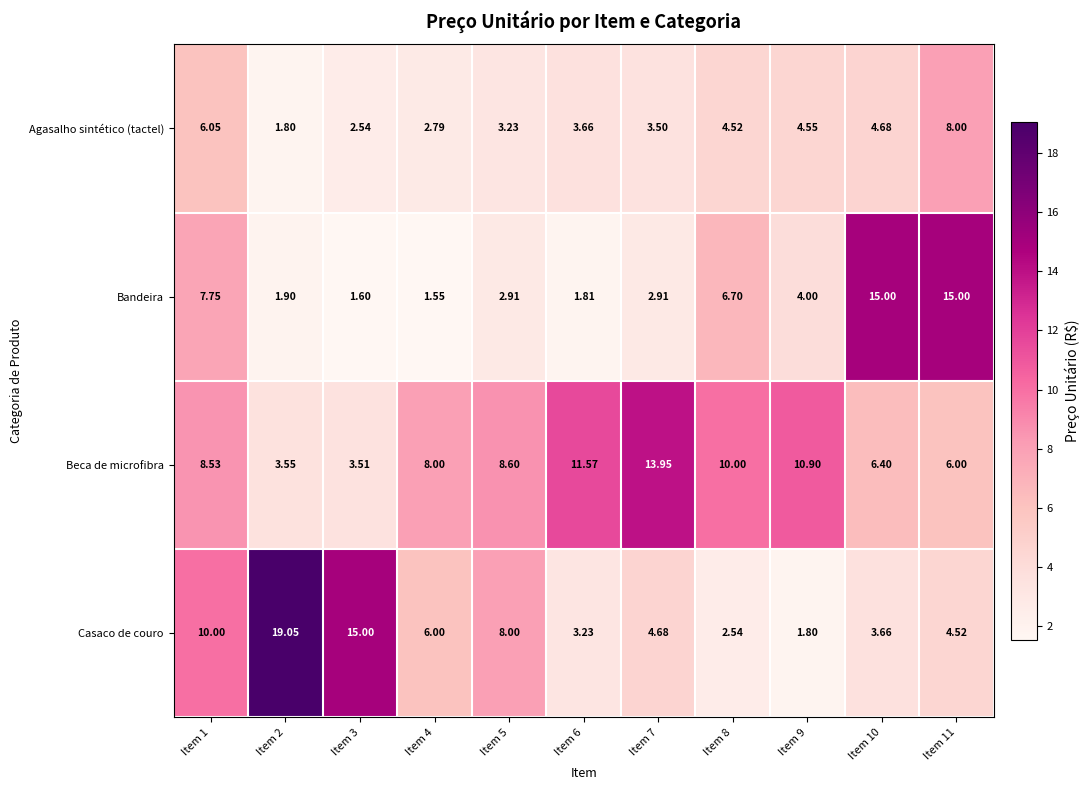

Which series has the largest total across all categories?

Beca de microfibra